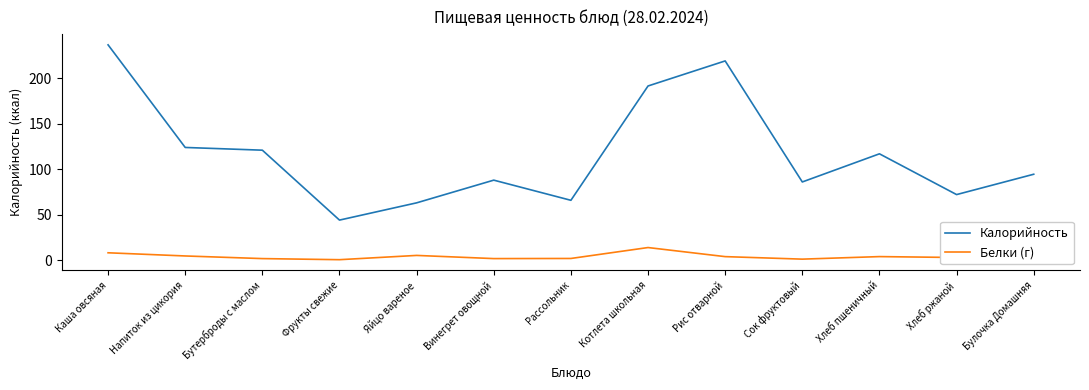

What is the sum of all Белки (г) values?

50.2